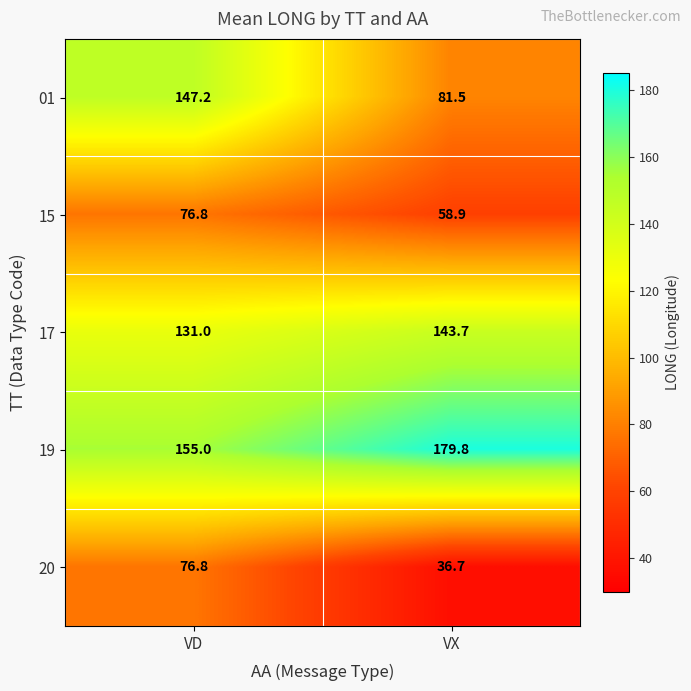

What is the greatest value displayed?

179.8